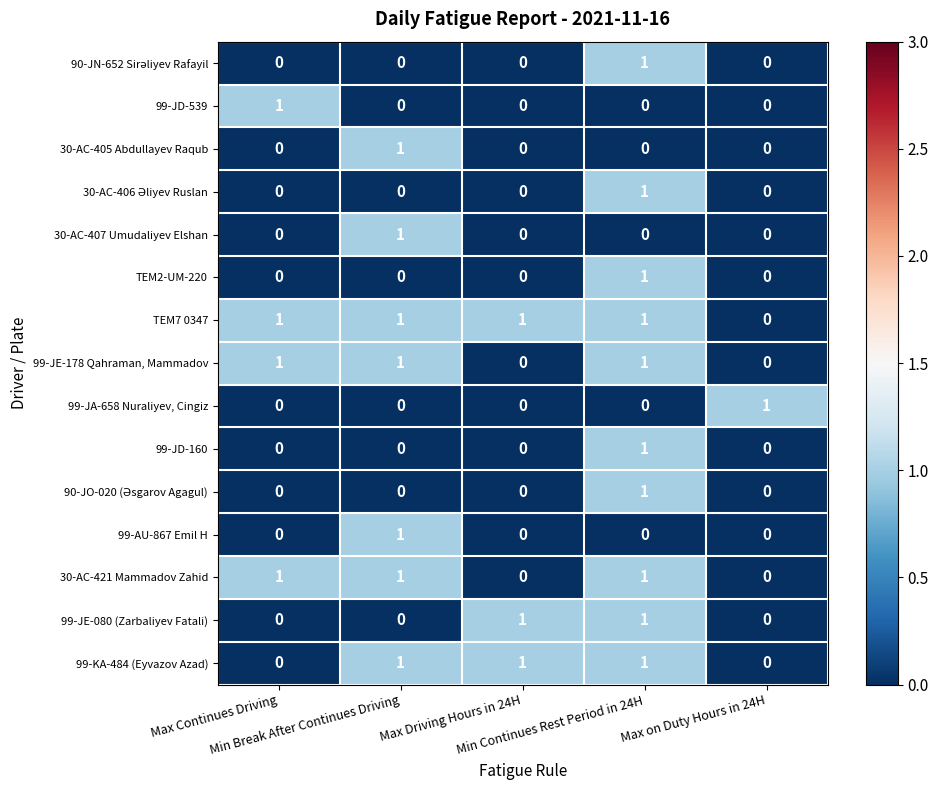

At how many categories does at least one series exceed 0?

5